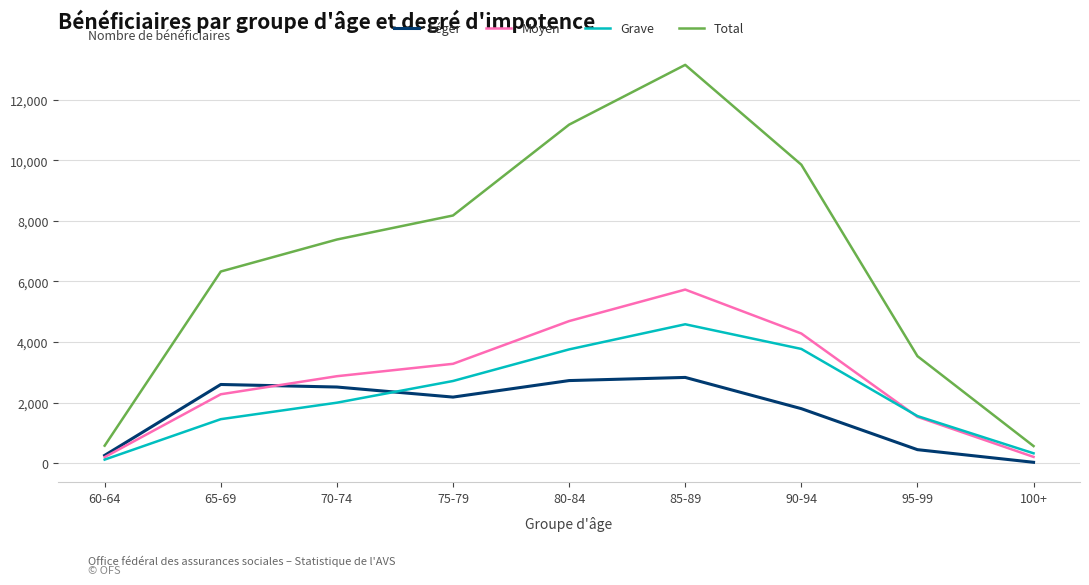

At 85-89, list the series in order from largest to smallest.

Total, Moyen, Grave, Léger